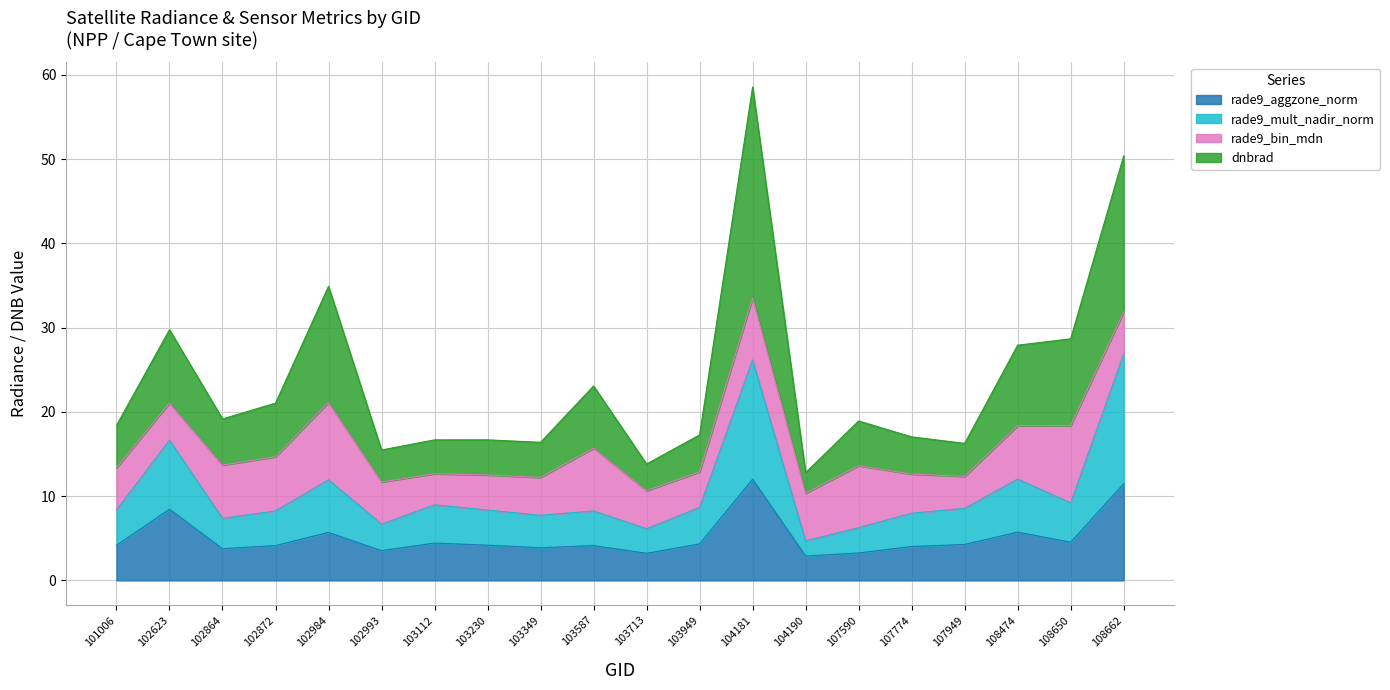

At which category does rade9_mult_nadir_norm reach its first local valley?

102864